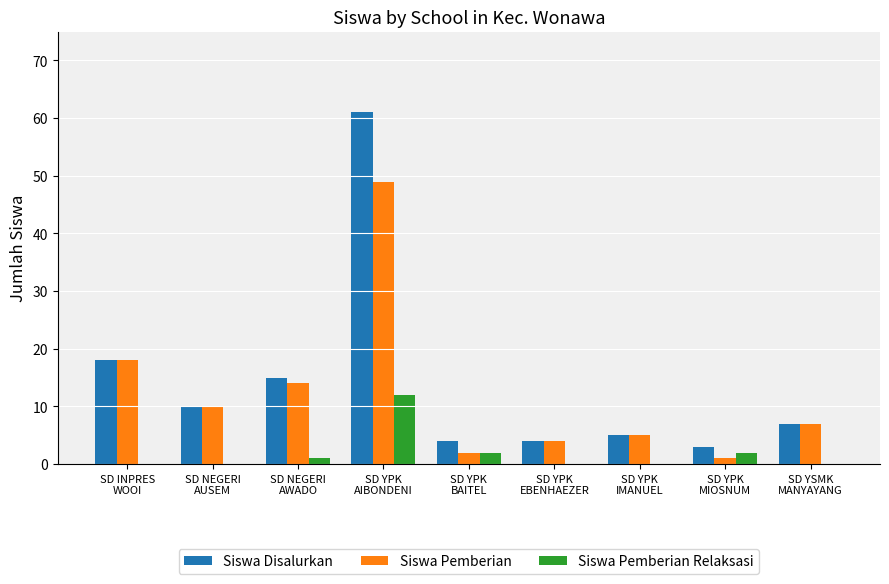

How many data points does each series have?

9